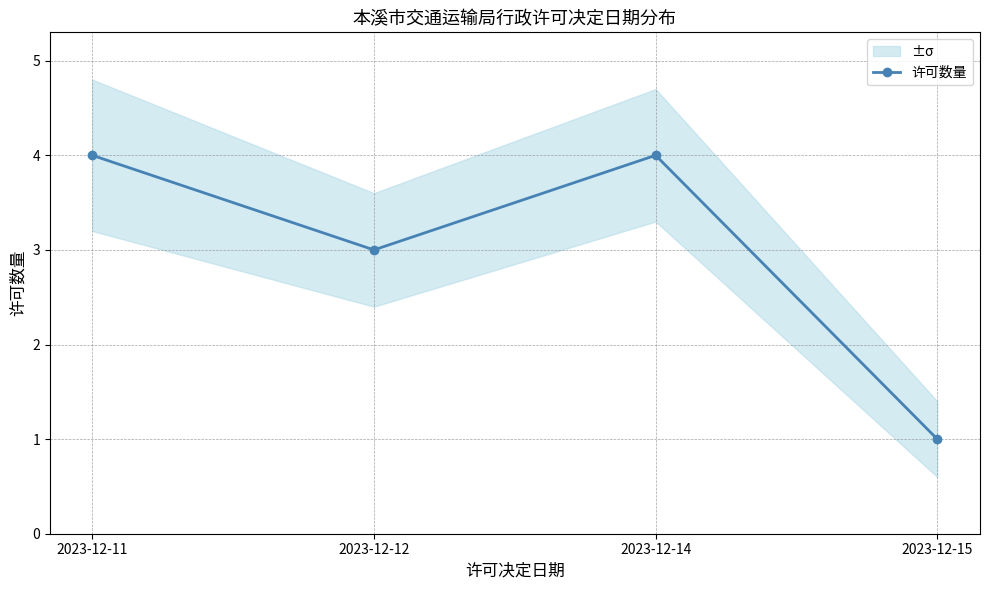

What is the maximum value shown in the chart?

4